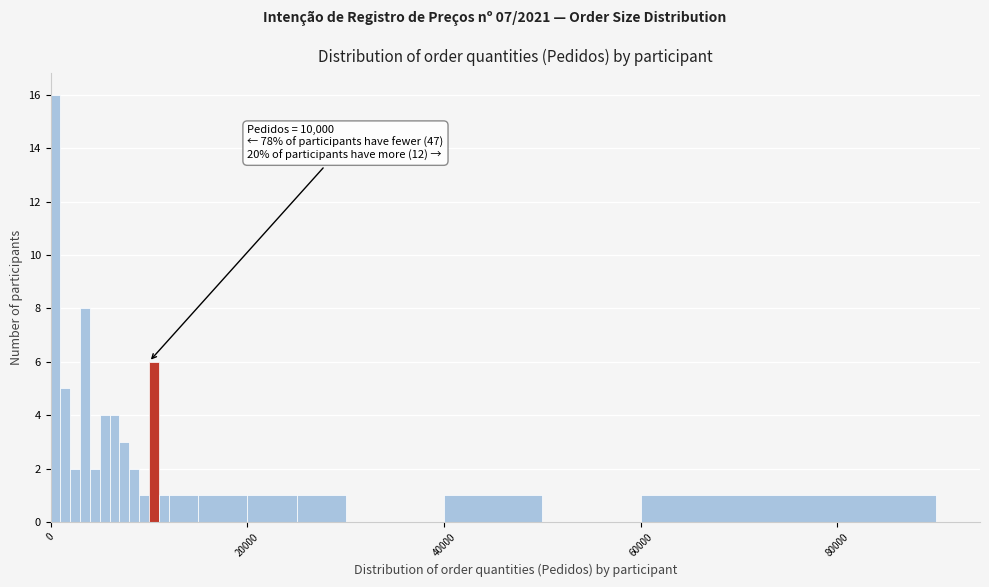

Around what value on the x-axis is the tallest bar? Give the approximate position of its centre, as read against the axis.

0